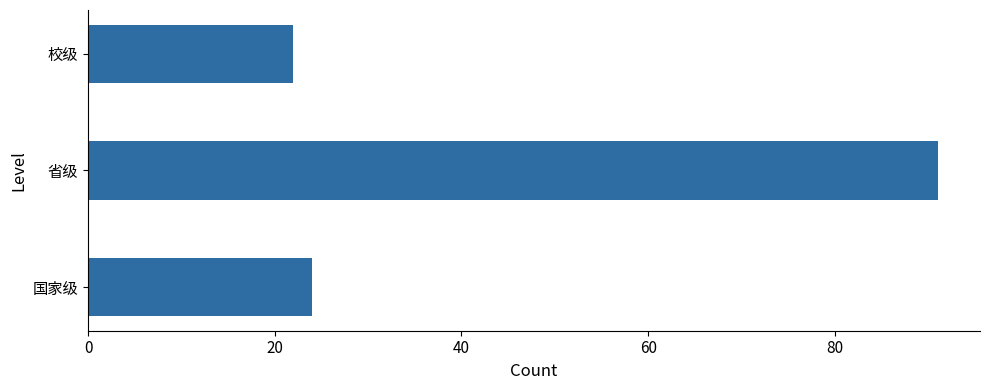

What is the sum of all values?

137